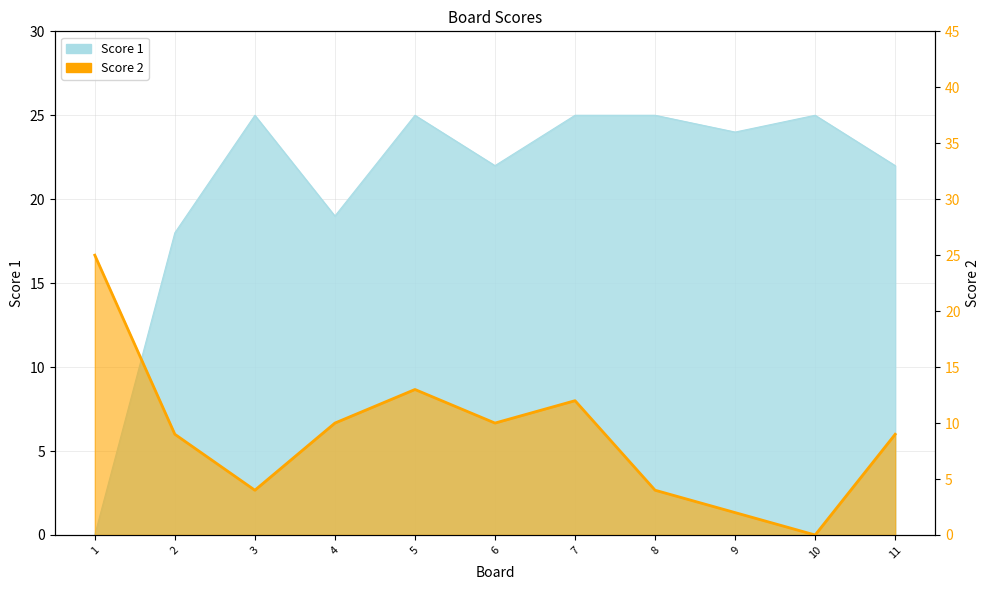

How many data points in Score 1 are less than 24?

5